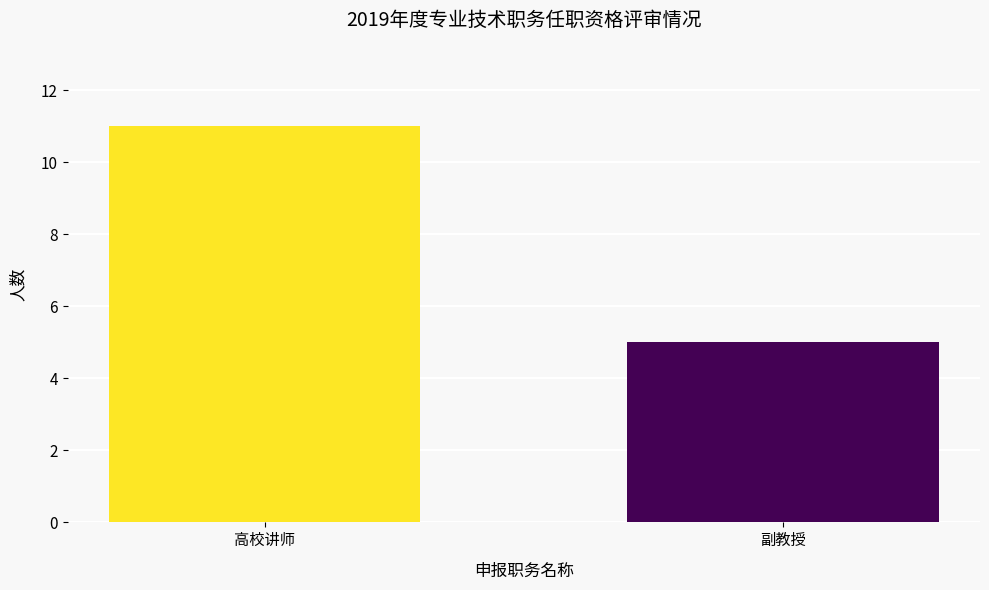

Rank the categories by value from lowest to highest.

副教授, 高校讲师